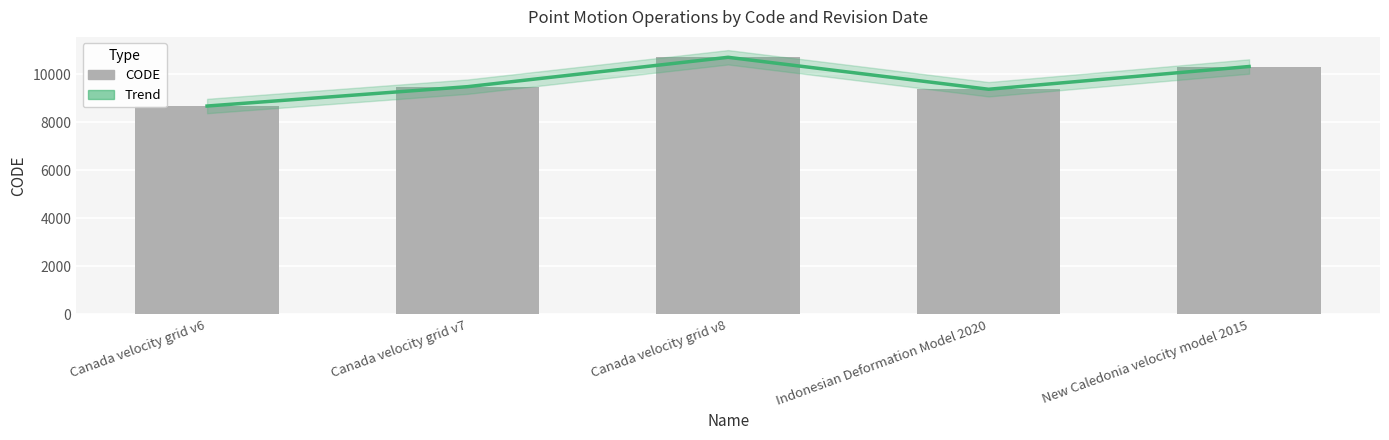

Rank the categories by Trend value from highest to lowest.

Canada velocity grid v8, New Caledonia velocity model 2015, Canada velocity grid v7, Indonesian Deformation Model 2020, Canada velocity grid v6